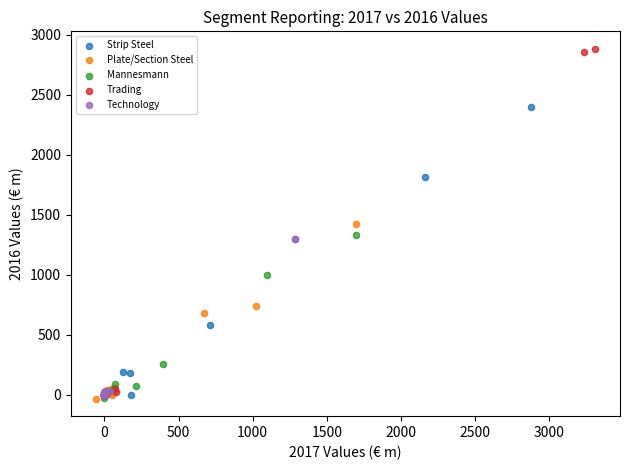

Which series has the largest Y range (max minus min)?

Trading